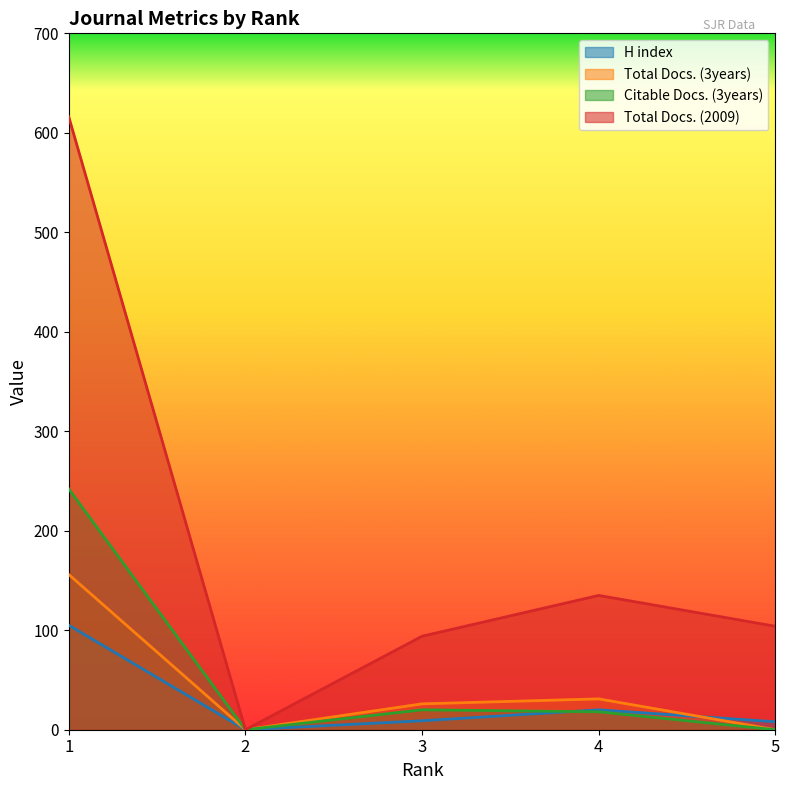

Between 4 and 1, which is larger?

1